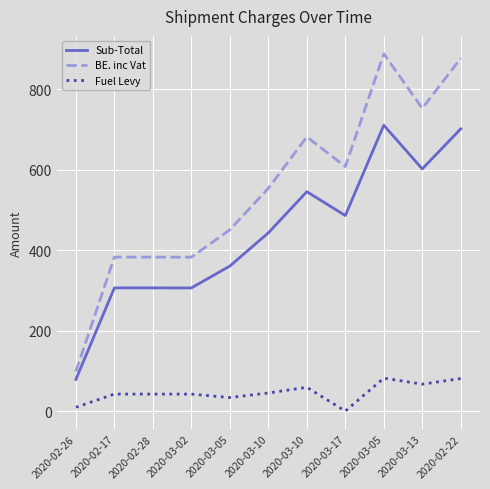

Between 2020-03-10 and 2020-03-13, which series saw the biggest shift?

BE. inc Vat